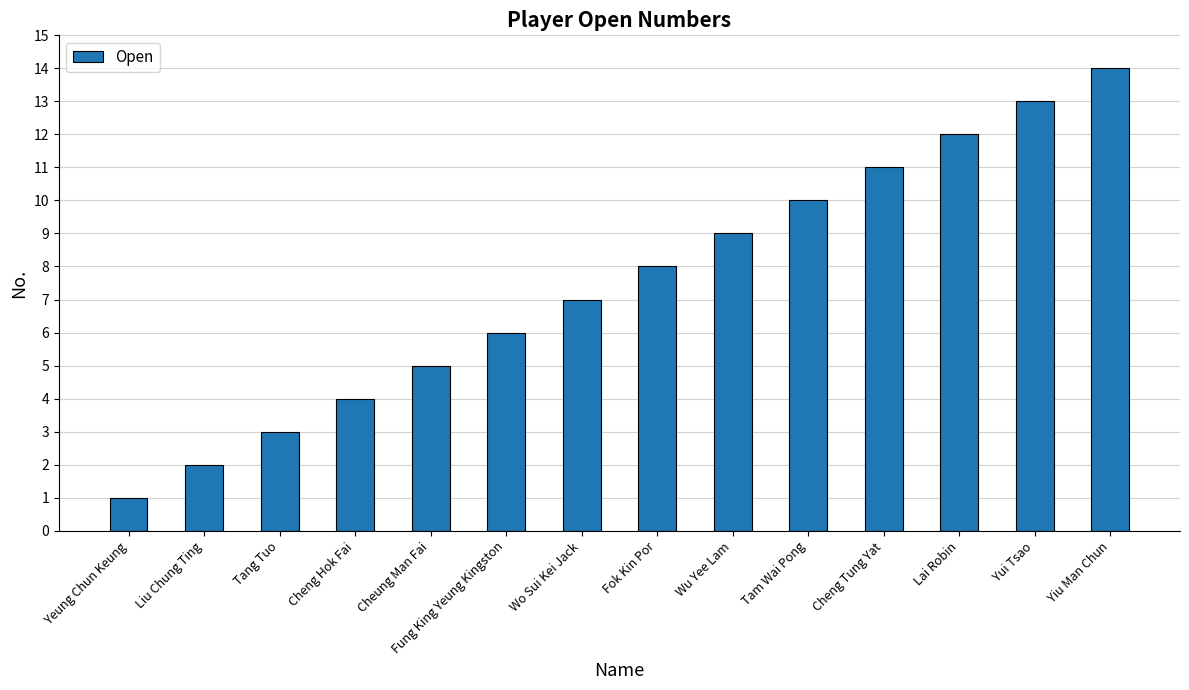

Are the bars horizontal?

No